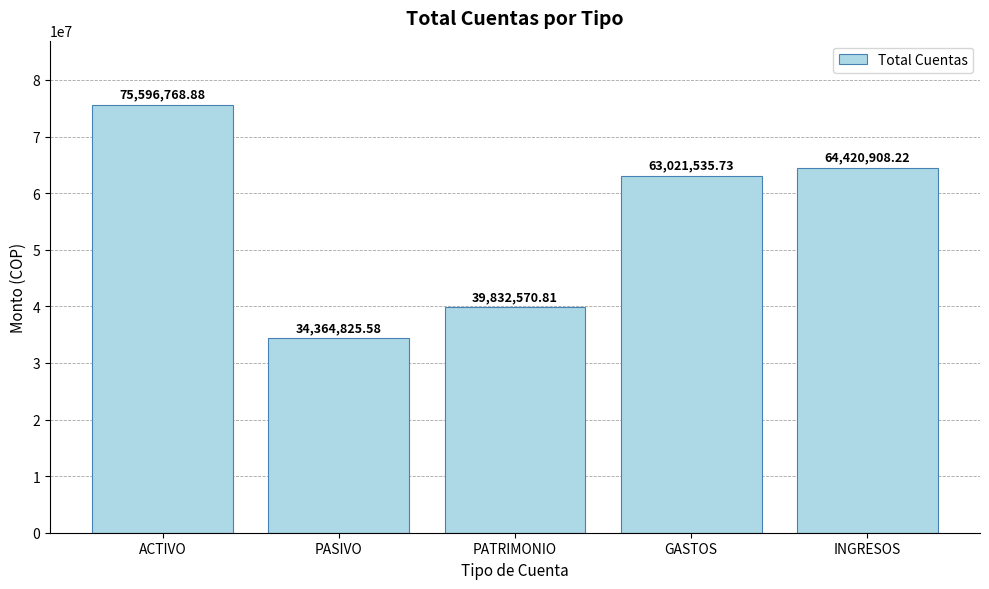

Reading right to left, what are all the values shown in this chart?

INGRESOS=64420908.2	GASTOS=63021535.7	PATRIMONIO=39832570.8	PASIVO=34364825.6	ACTIVO=75596768.9